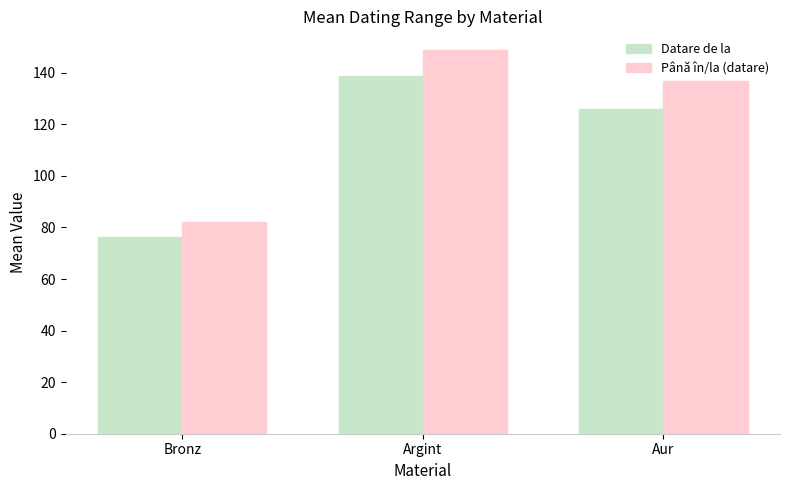

Which series changed the most between Bronz and Argint?

Până în/la (datare)